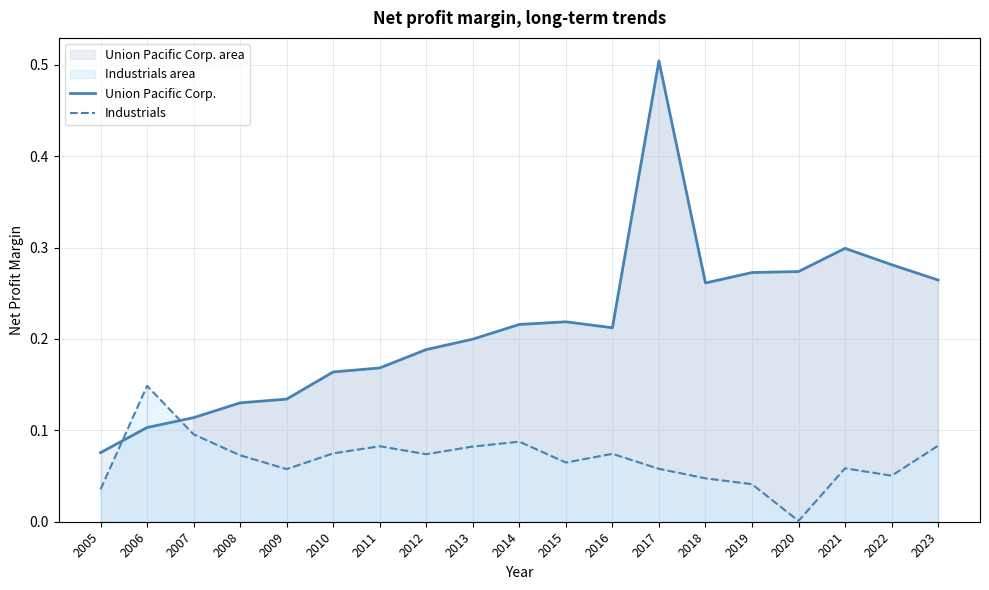

True or false: Industrials and Union Pacific Corp. cross at least once.

True